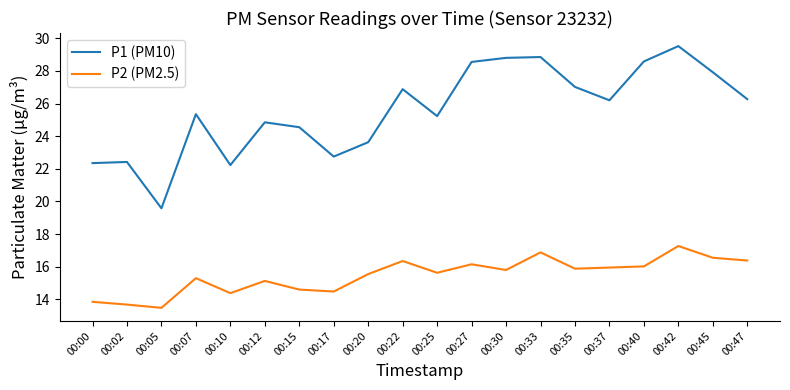

Which category has the highest value in the P2 (PM2.5) series?

00:42